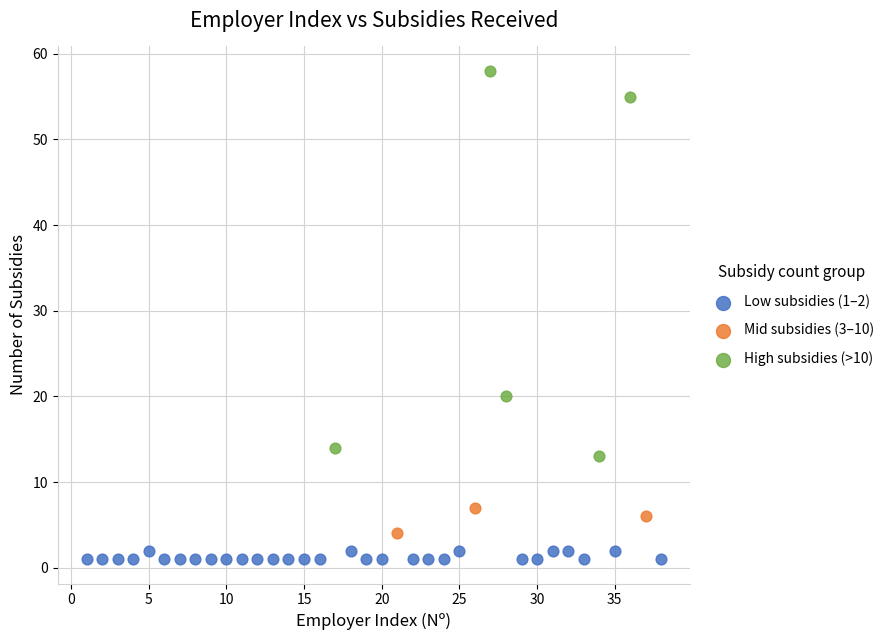

Which series contains the lowest Y value?

Low subsidies (1–2)